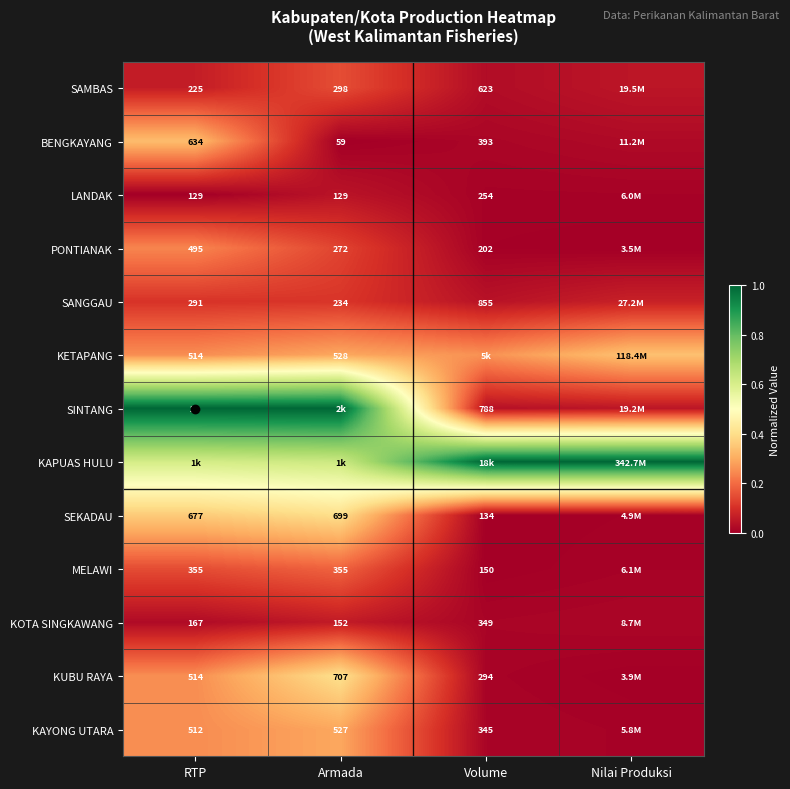

True or false: SANGGAU has a value of 0.0 at Volume.

True